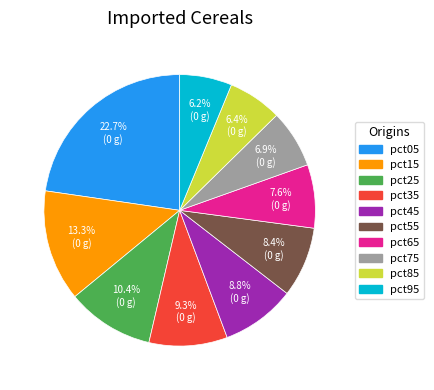

To the nearest percent, what is the average slice percentage?

10%